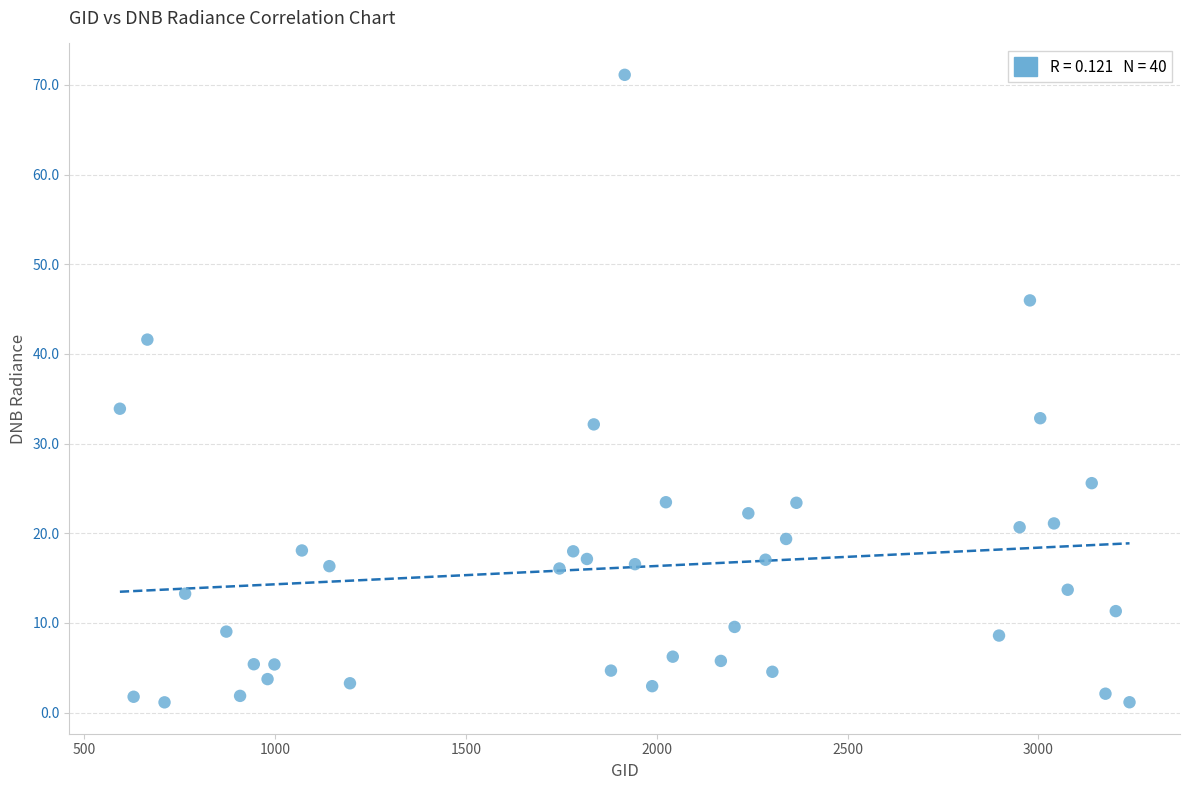

What is the range of X values (max minus min)?

2646.0